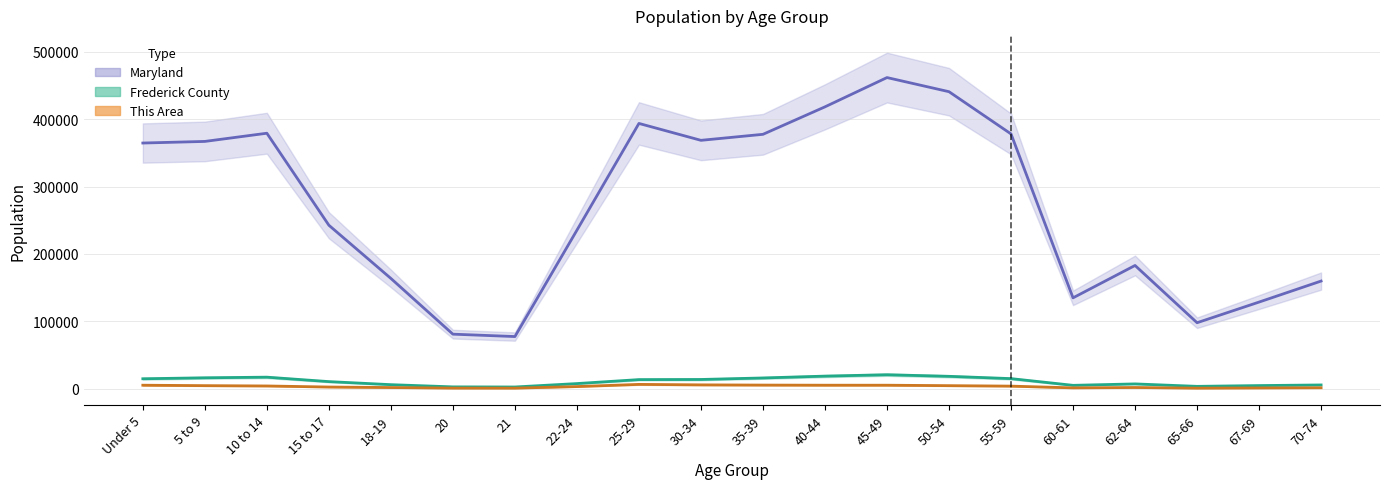

True or false: This Area and Maryland cross at least once.

False